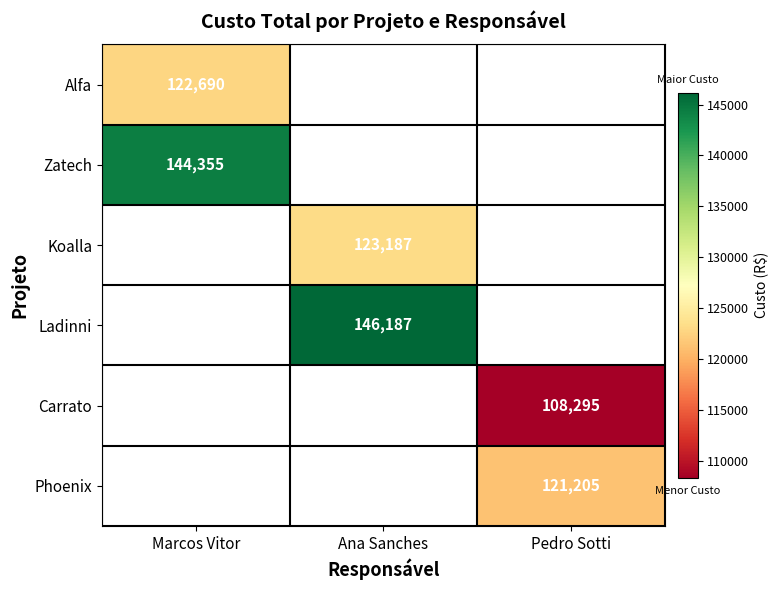

How many distinct data groups are displayed?

6